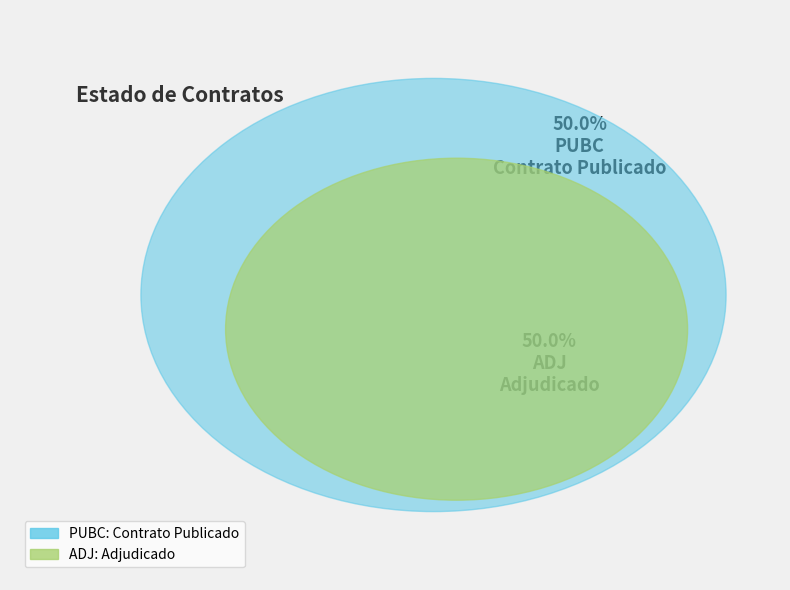

What percentage is the ADJ slice, to the nearest percent?

50%